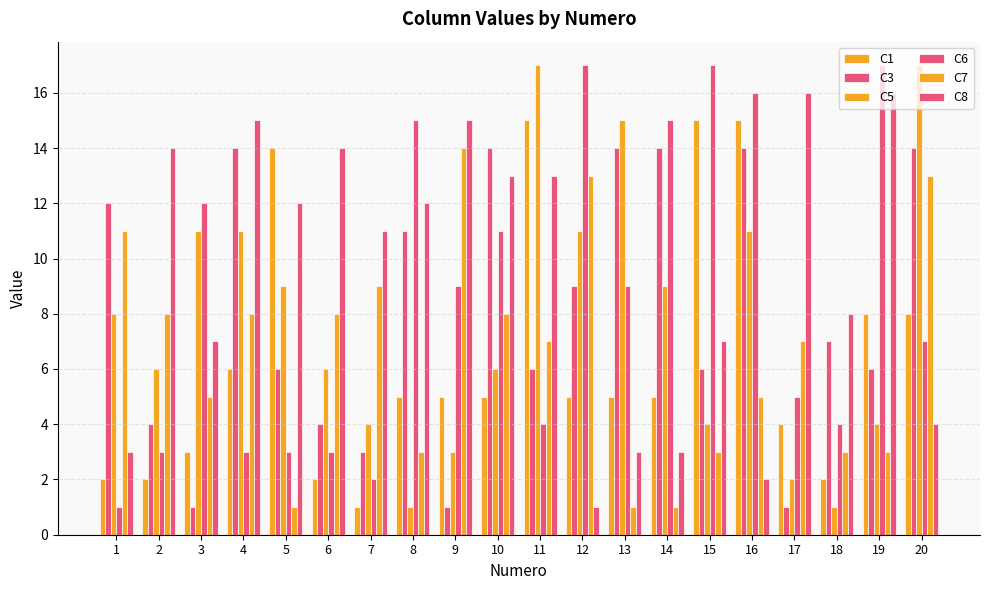

Which series has the largest total across all categories?

C8